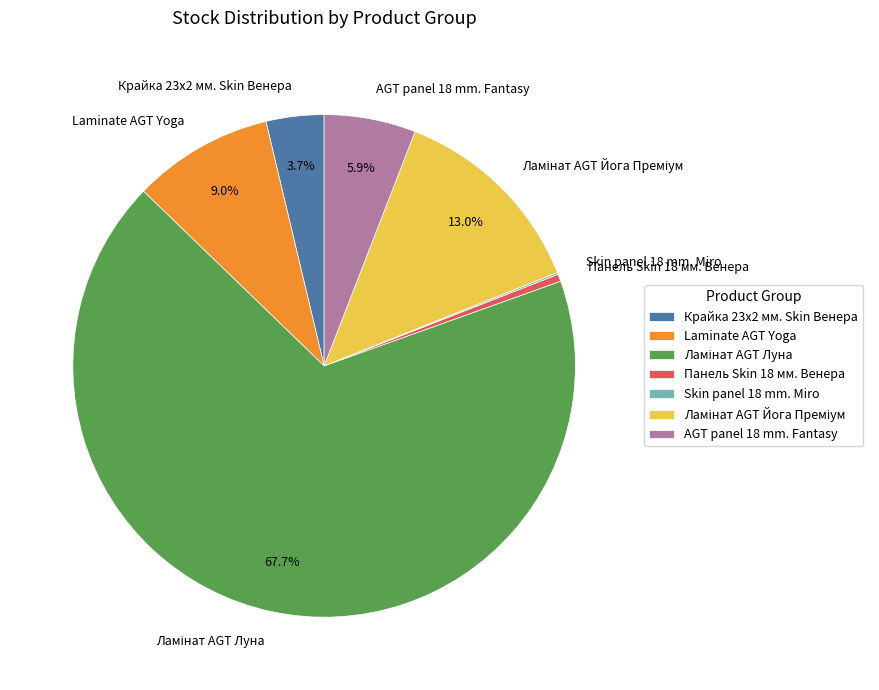

Does any single category account for the majority?

Yes